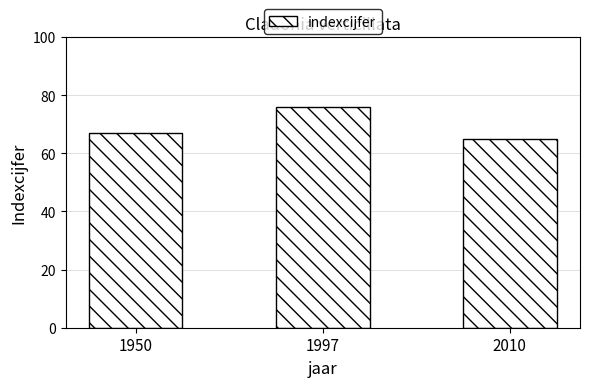

Rank the categories by value from lowest to highest.

2010, 1950, 1997